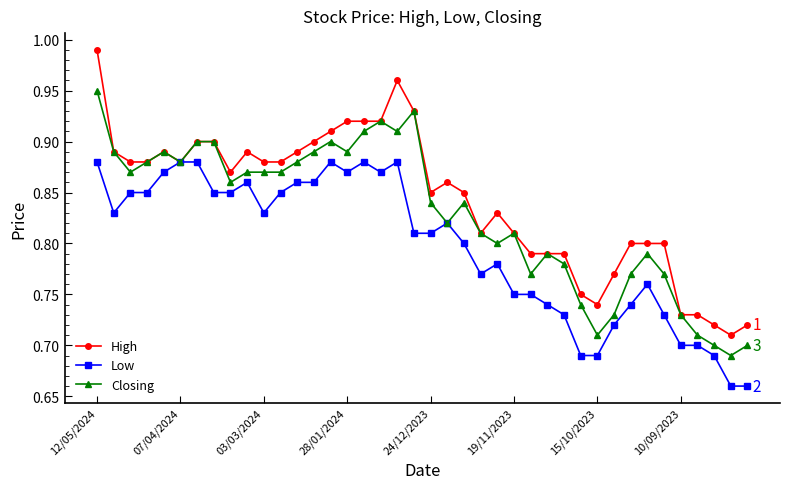

True or false: Closing has more than 1 interior local peaks.

True